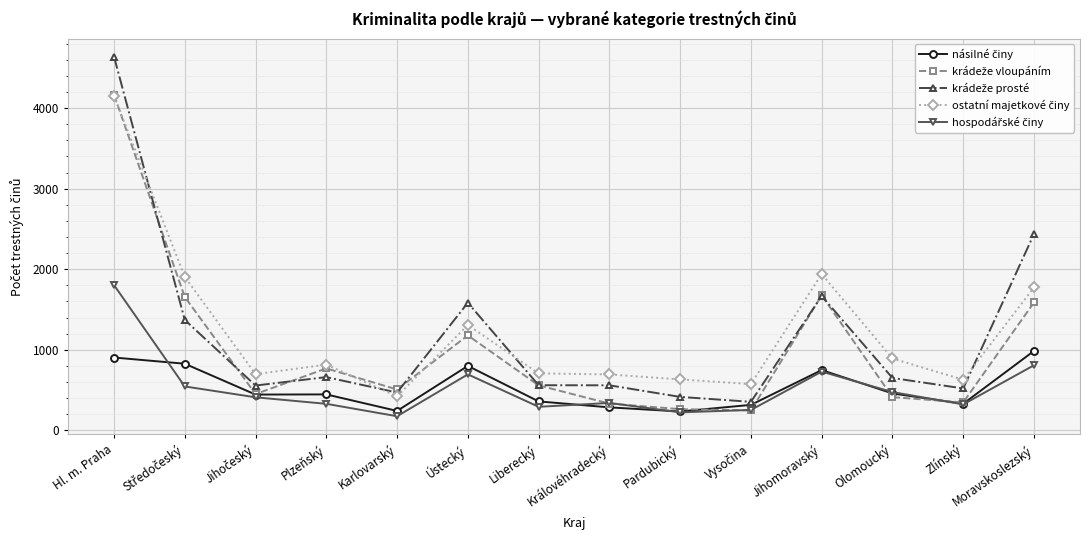

Does the chart display data point markers on the line(s)?

Yes